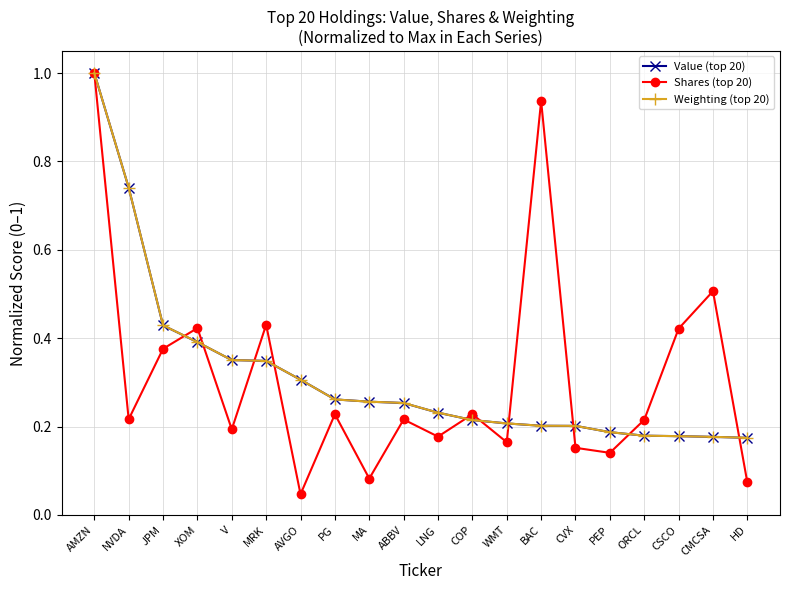

Where is Shares (top 20) nearest to the value 0?

AVGO